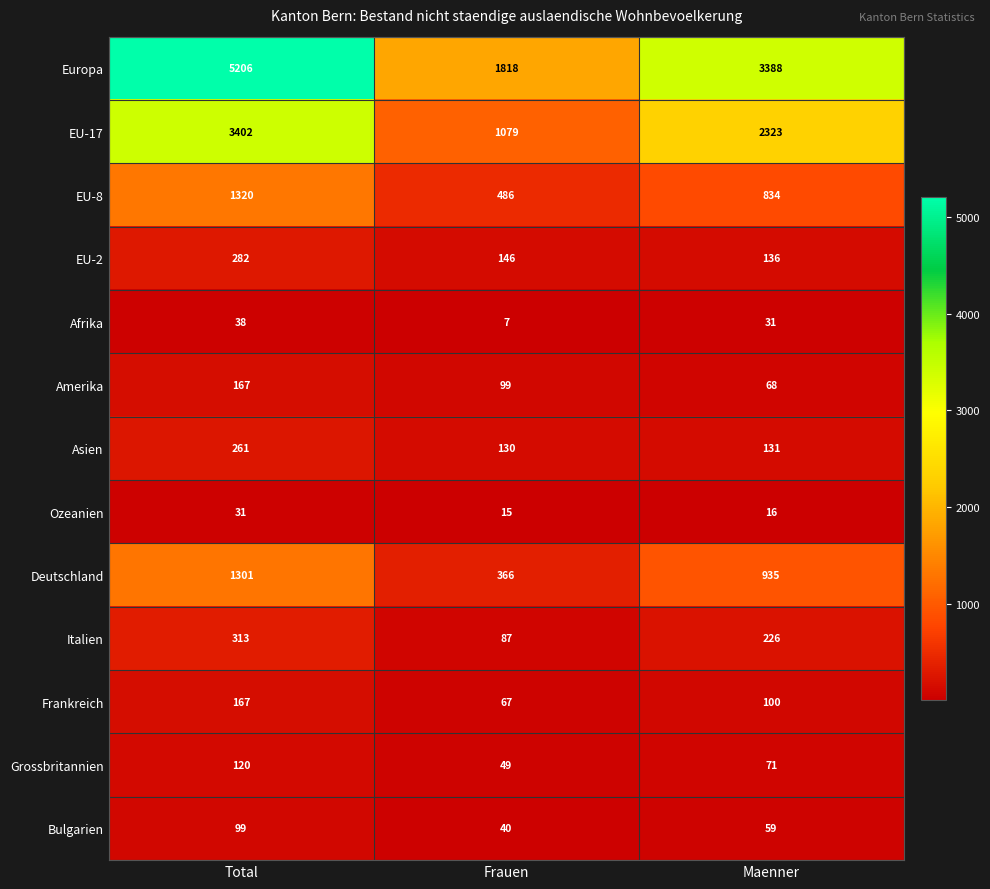

At which category is the sum across all series the highest?

Total